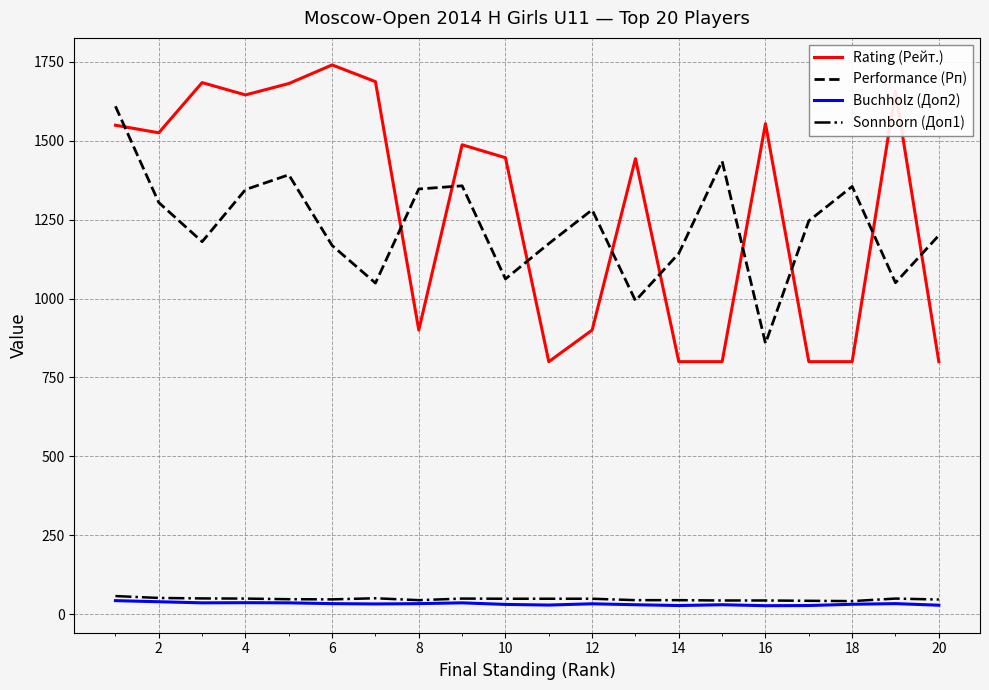

True or false: Buchholz (Доп2) and Performance (Рп) cross at least once.

False